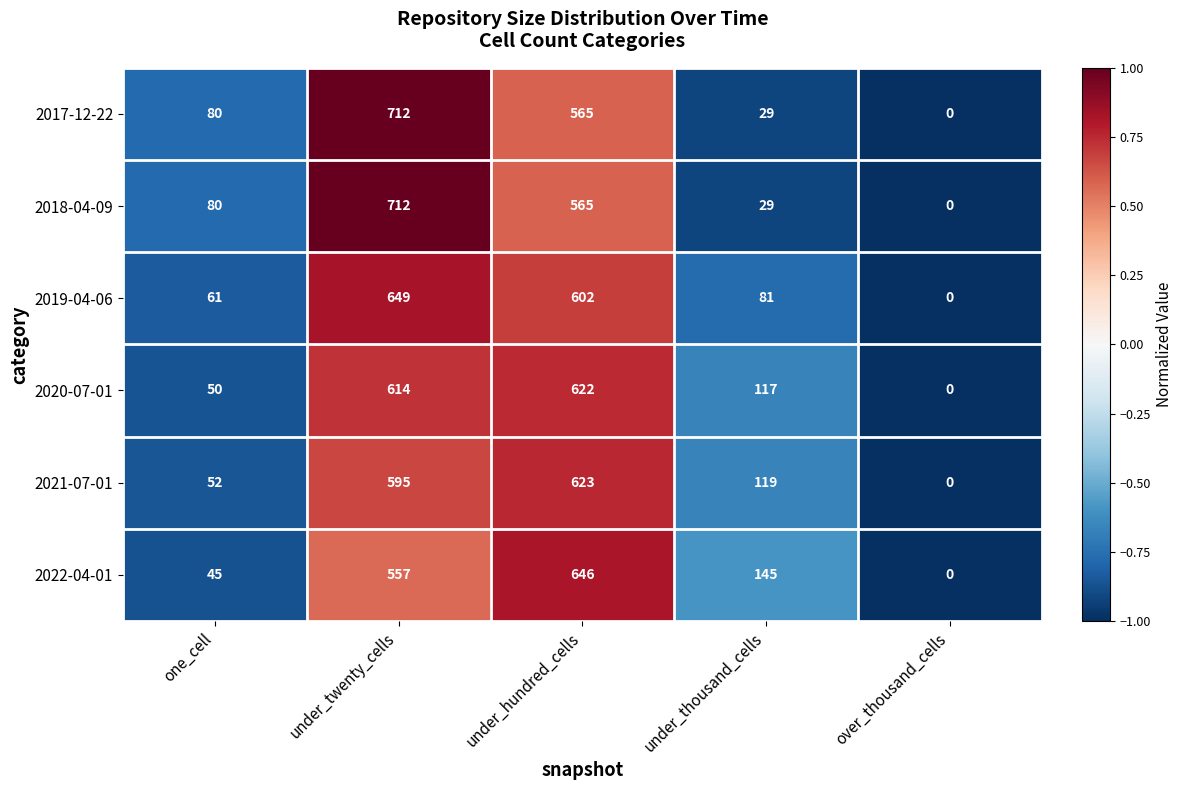

List the labels in order of 2019-04-06 value, largest first.

under_twenty_cells, under_hundred_cells, under_thousand_cells, one_cell, over_thousand_cells